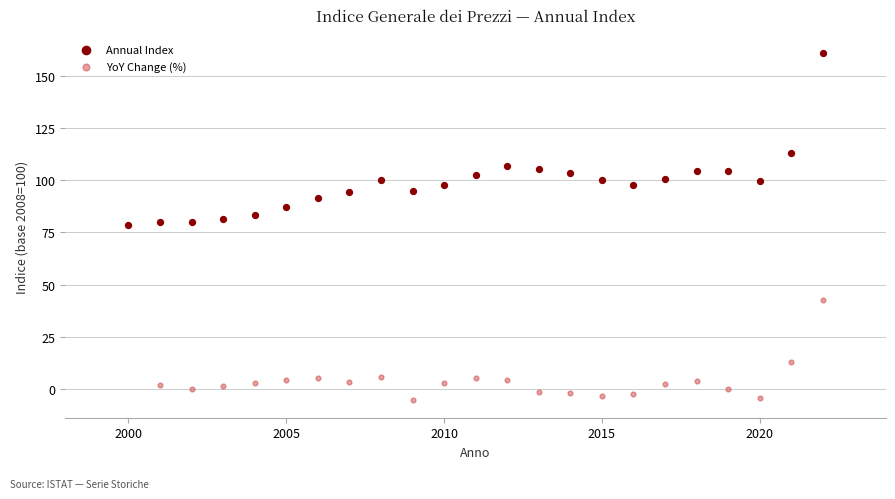

Which series reaches the maximum Y coordinate?

Annual Index